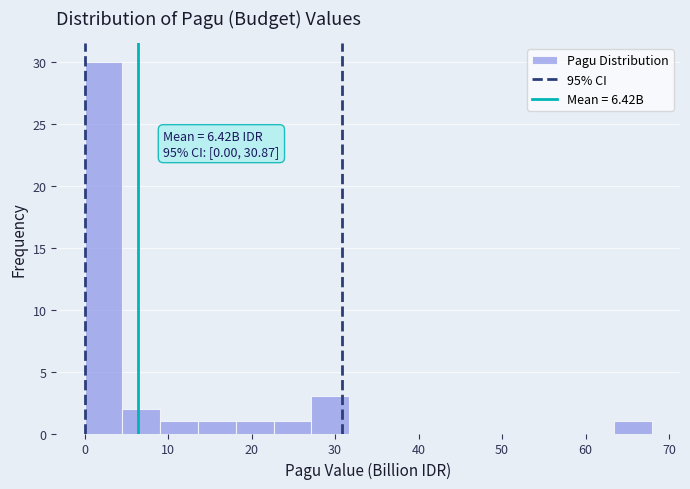

Over which range of the x-axis is the bar tallest?

0 to 5